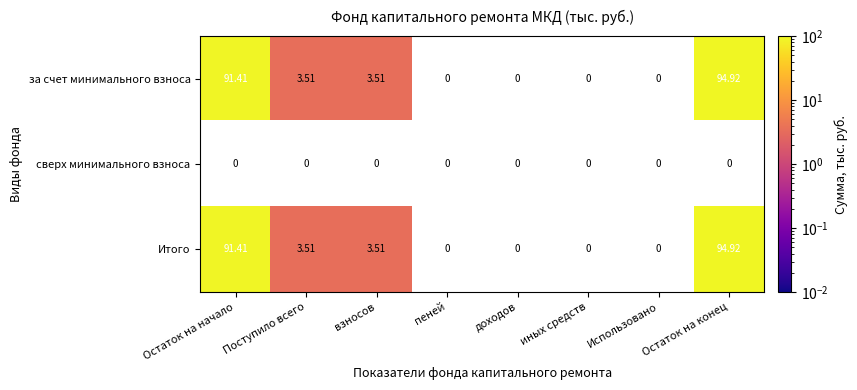

At which category is the sum across all series the highest?

Остаток на конец